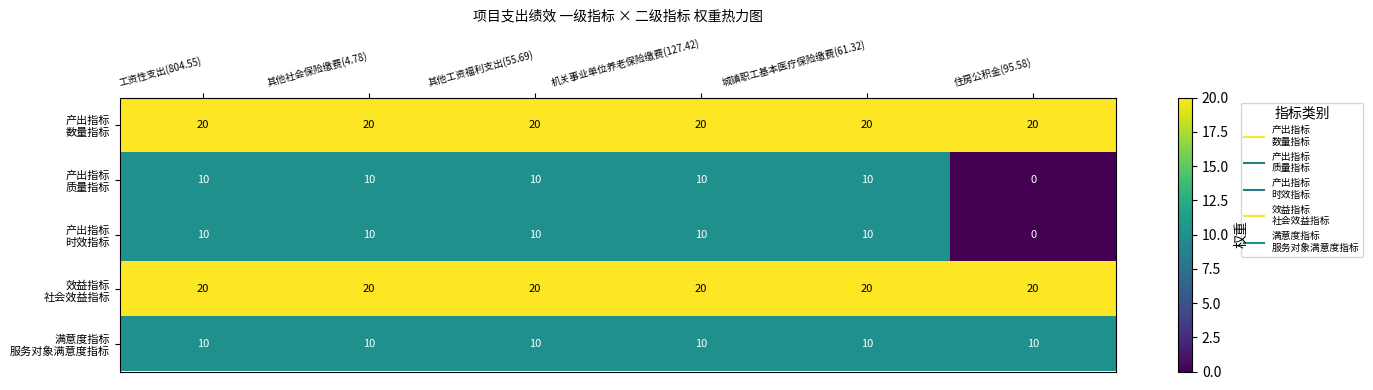

What is the difference between the highest and lowest values at 住房公积金(95.58)?

20